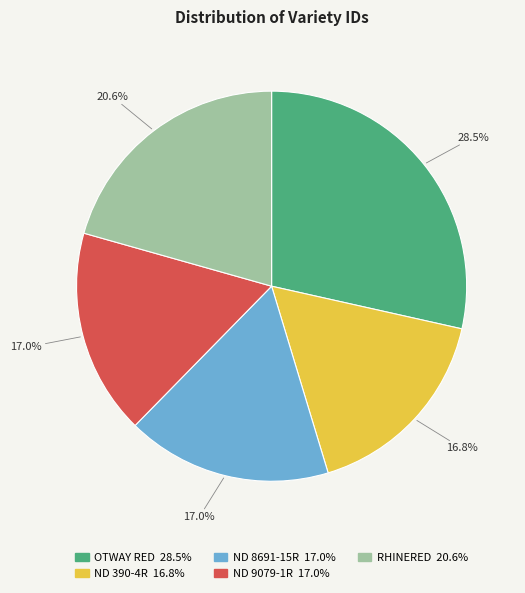

What is the largest slice in the pie chart?

OTWAY RED